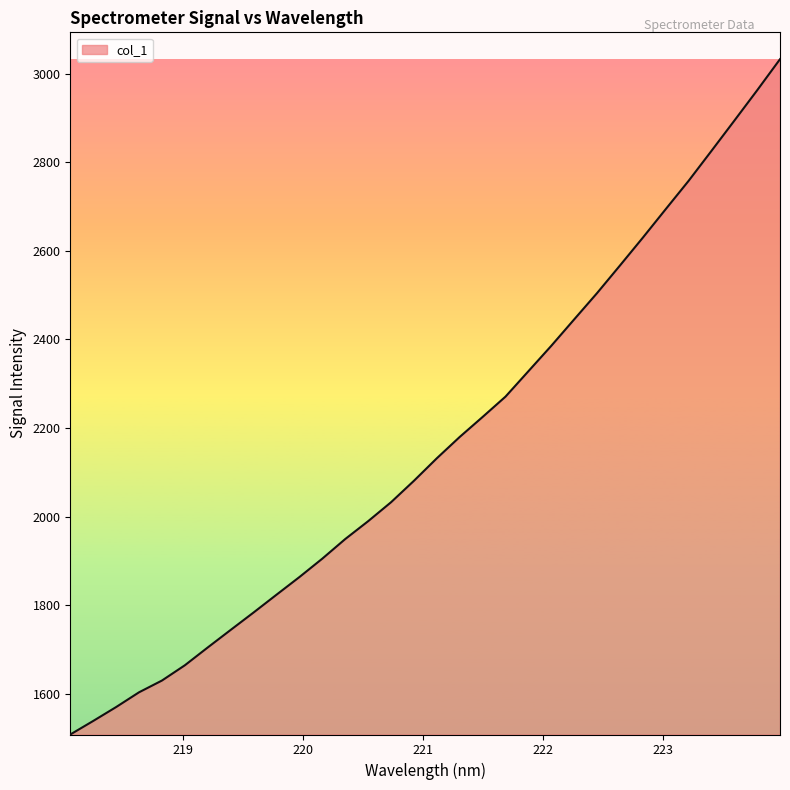

What is the greatest value displayed?

3032.4